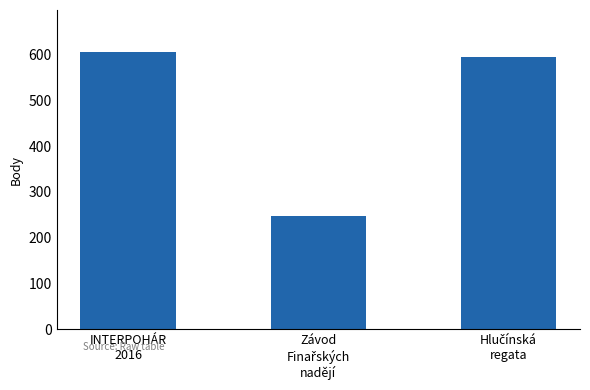

At which category does the chart reach its peak across all series?

INTERPOHÁR
2016